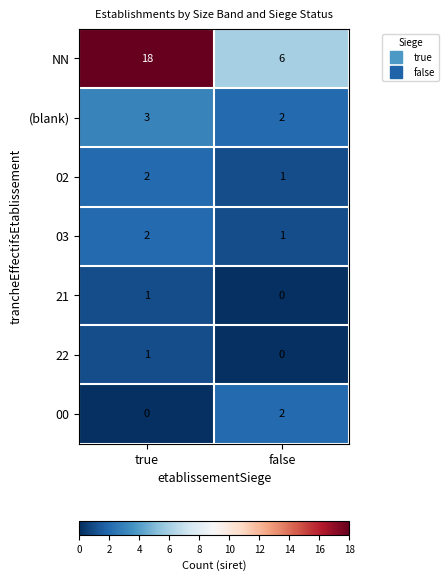

Count the number of data series in this chart.

7